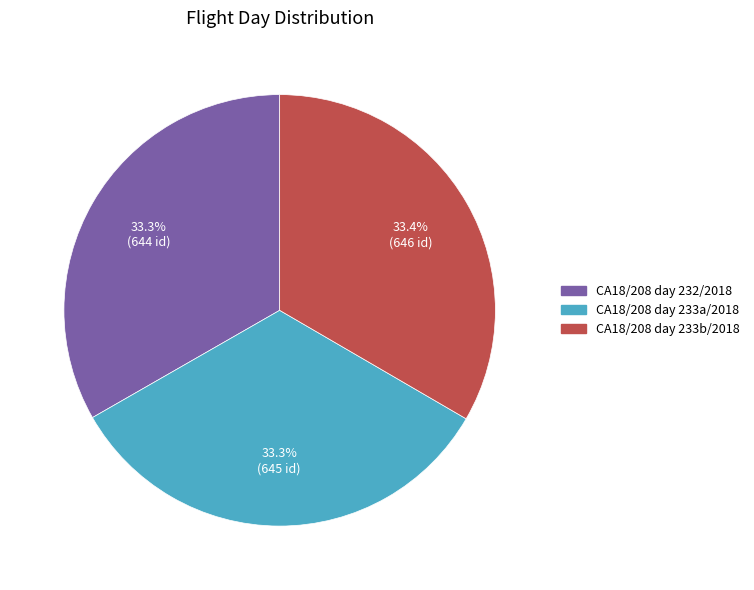

To the nearest percent, what percentage of the pie is CA18/208 day 232/2018?

33%